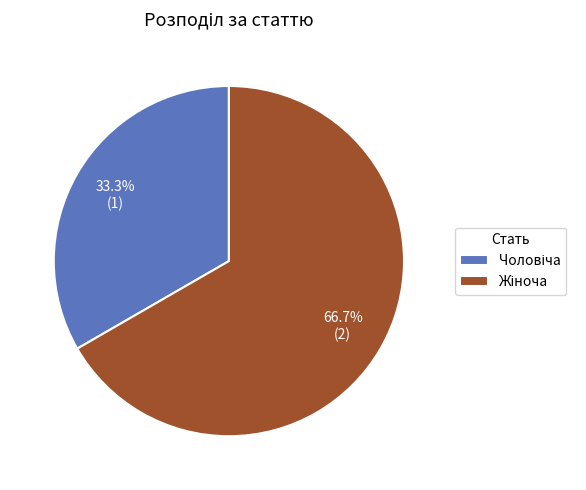

What portion of the pie excludes Чоловіча?

66.7%